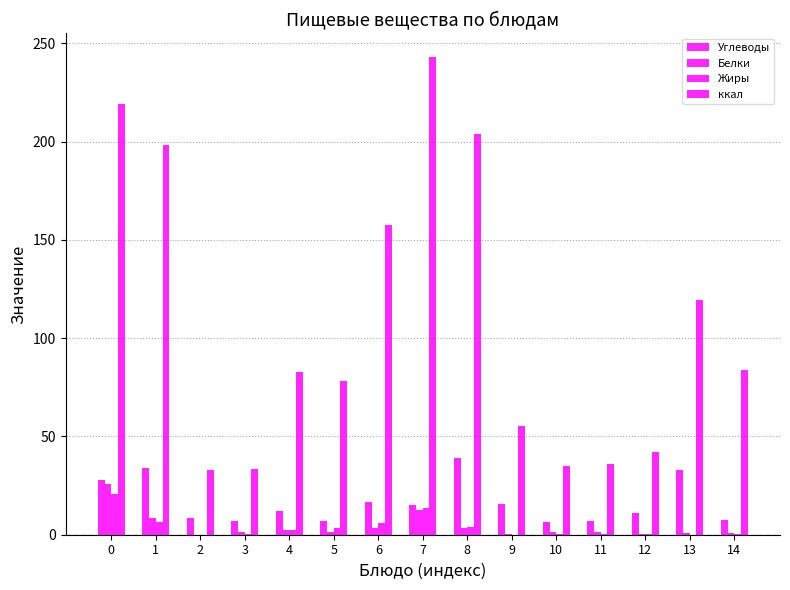

Count the number of categories in the chart.

15